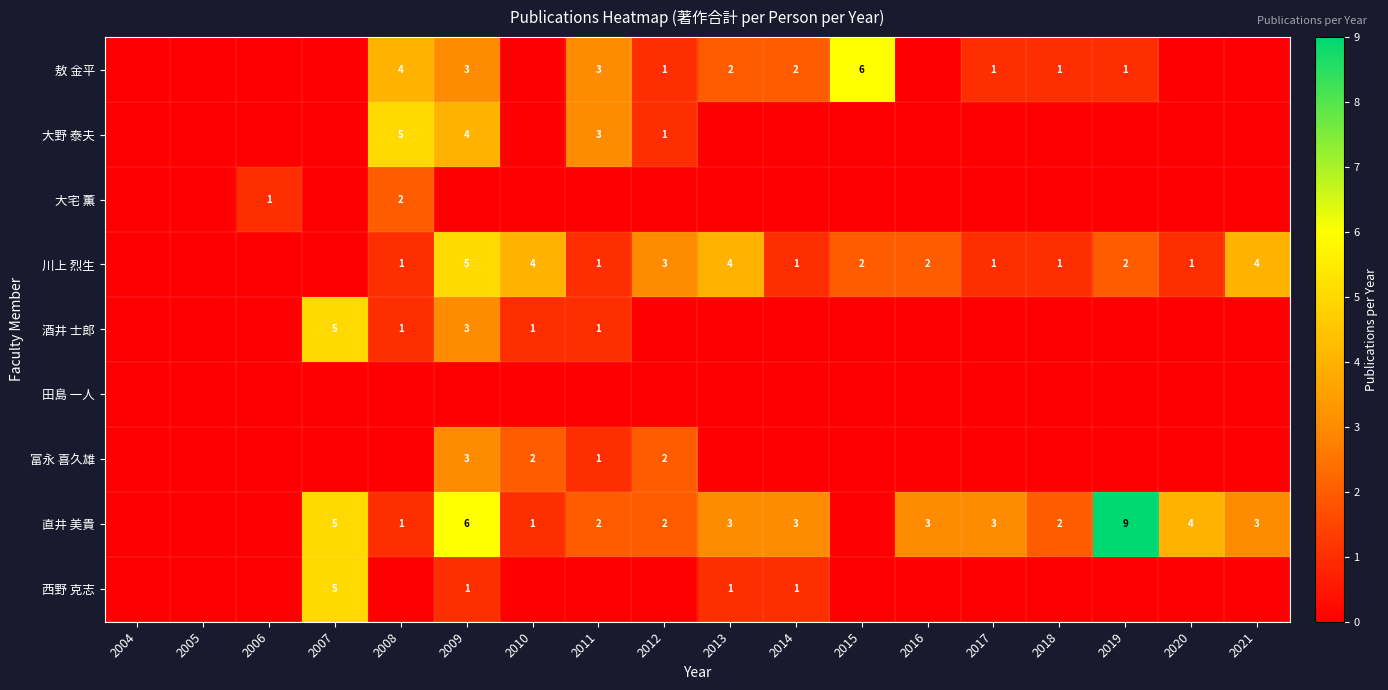

The value of 直井 美貴 at 2012 is 2. True or false?

True